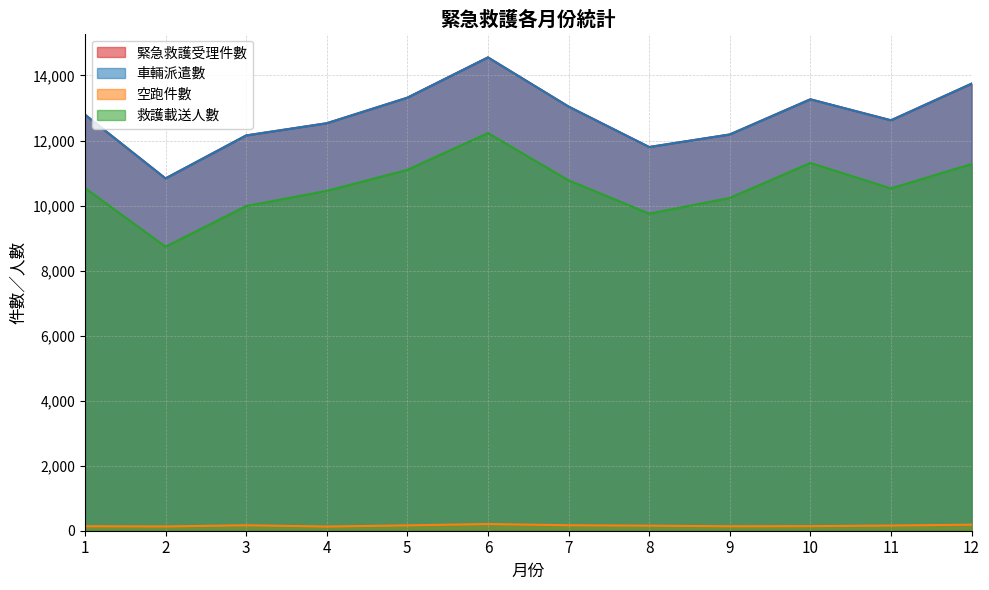

What is the difference between the 空跑件數 values at 1 and 2?

6